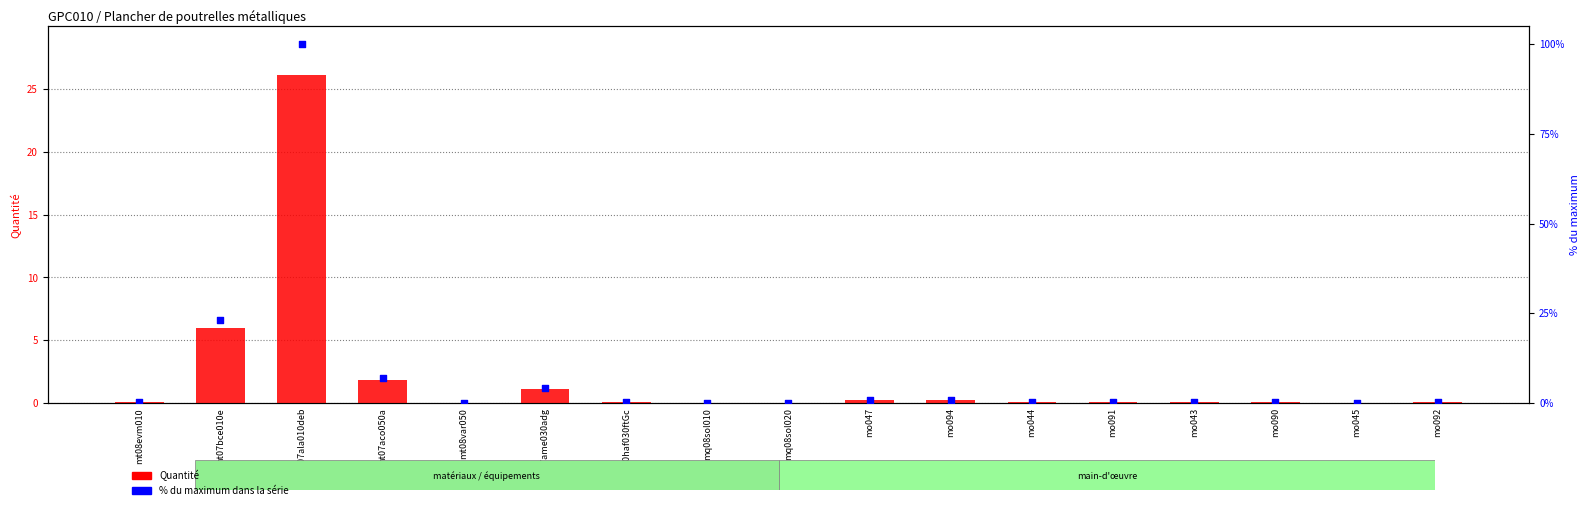

At how many categories does at least one series exceed 28?

1